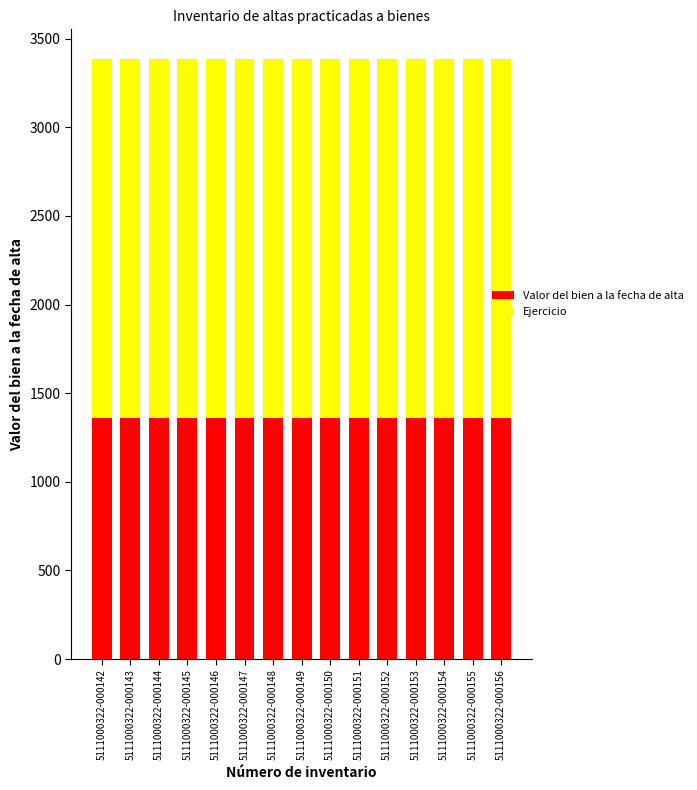

What is the total value across all series at 5111000322-000151?

3384